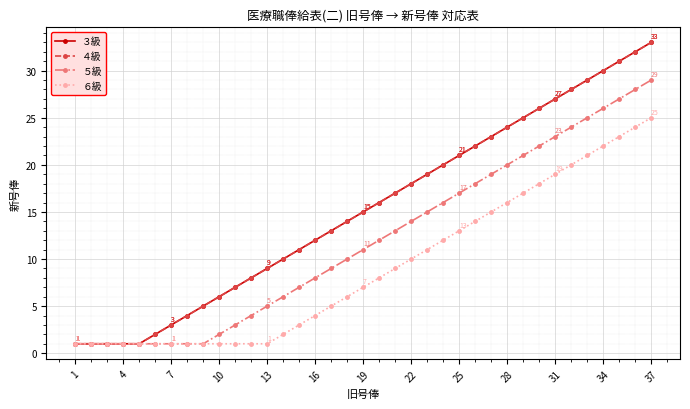

Is this an area chart (filled region under the line)?

No